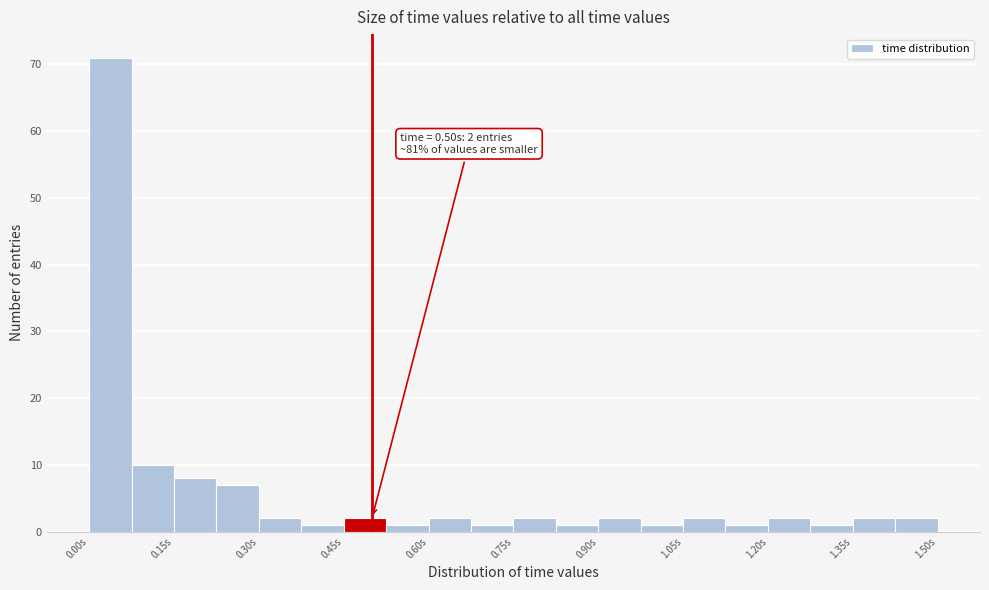

Read against the x-axis, roughly where is the centre of the tallest bar?

0.04